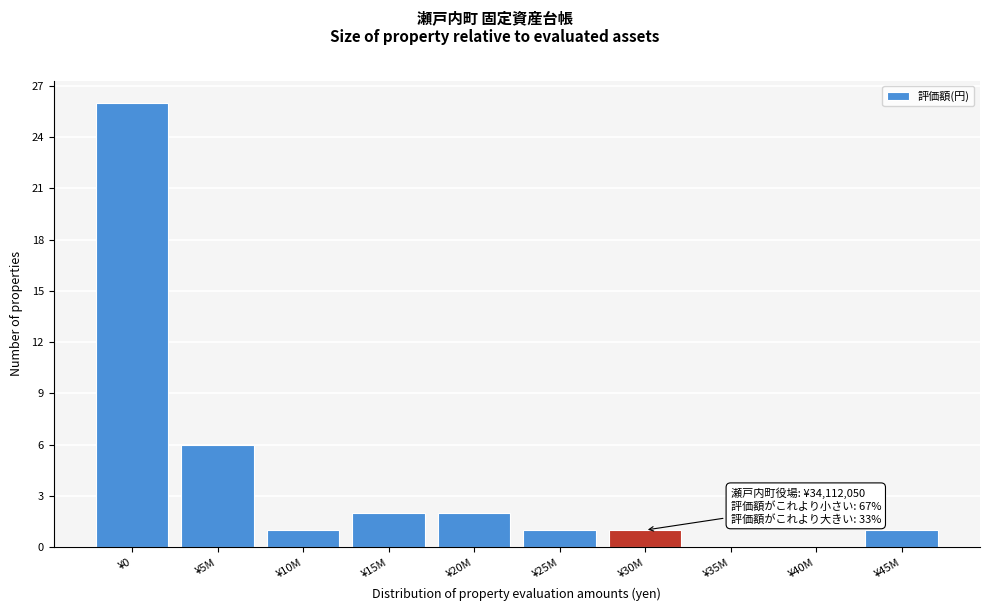

Reading left to right, transcribe all the data shown in this chart.

¥0=26	¥5M=6	¥10M=1	¥15M=2	¥20M=2	¥25M=1	¥30M=1	¥35M=0	¥40M=0	¥45M=1